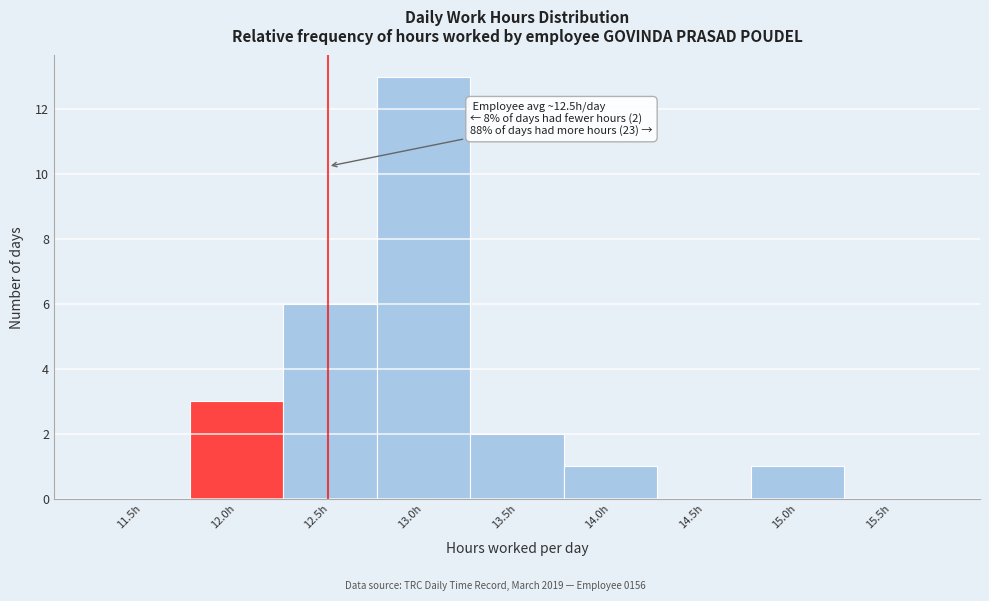

Reading right to left, transcribe all the data shown in this chart.

15.5h=0	15.0h=1	14.5h=0	14.0h=1	13.5h=2	13.0h=13	12.5h=6	12.0h=3	11.5h=0